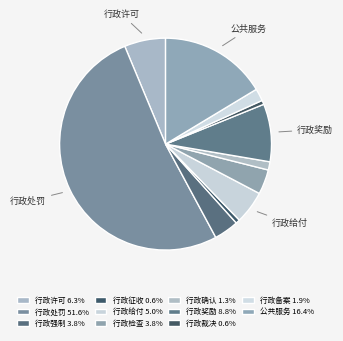

How many slices are in this pie chart?

11